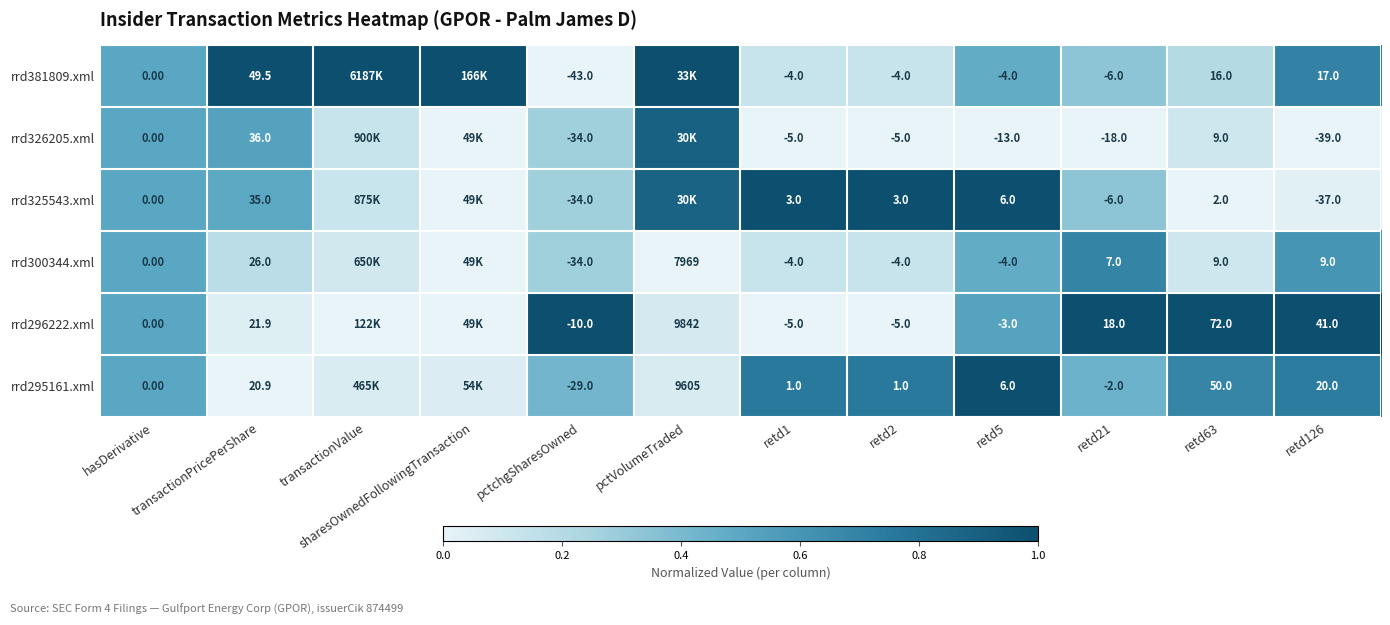

Is the value of rrd381809.xml at pctchgSharesOwned greater than the value of rrd325543.xml at retd2?

No